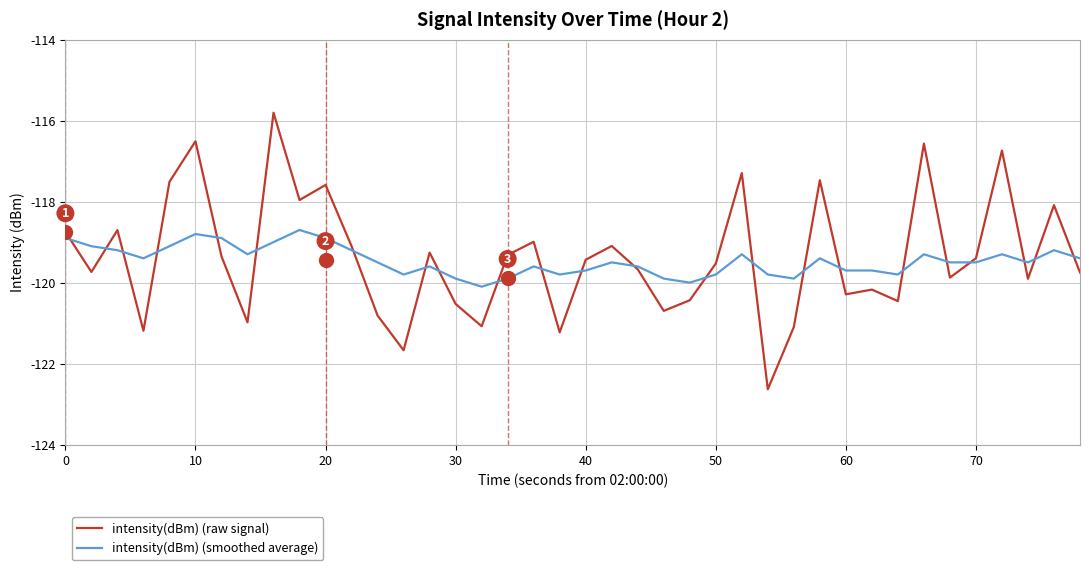

What is the maximum value for intensity(dBm) (raw signal)?

-115.8